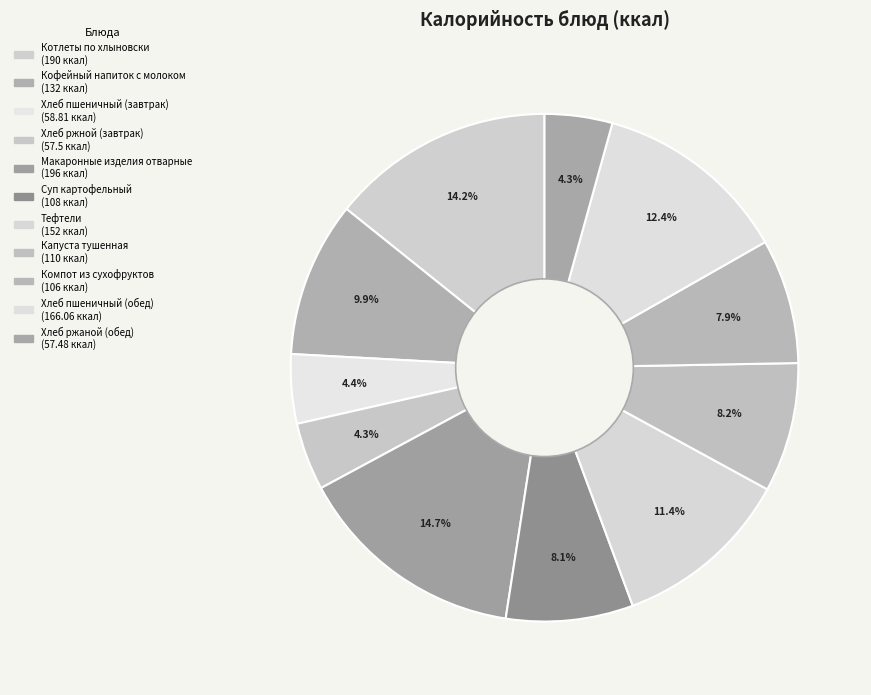

How many slices are in this pie chart?

11